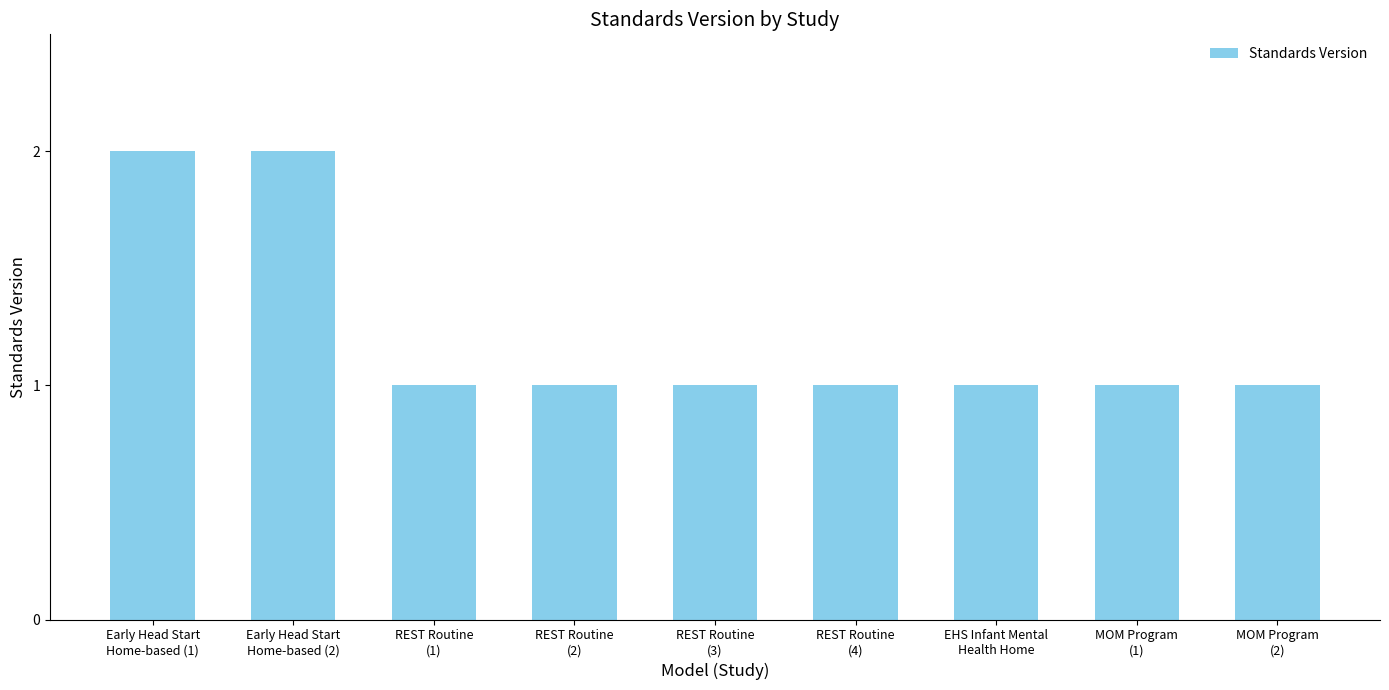

What is the value of the 3rd bar from the left?

1